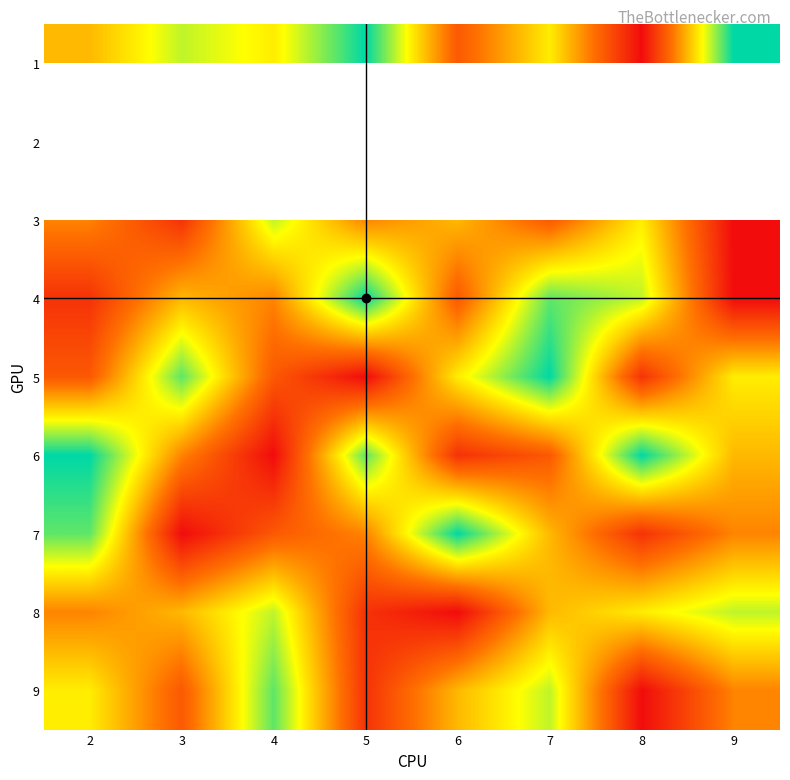

How many categories are shown in the chart?

8